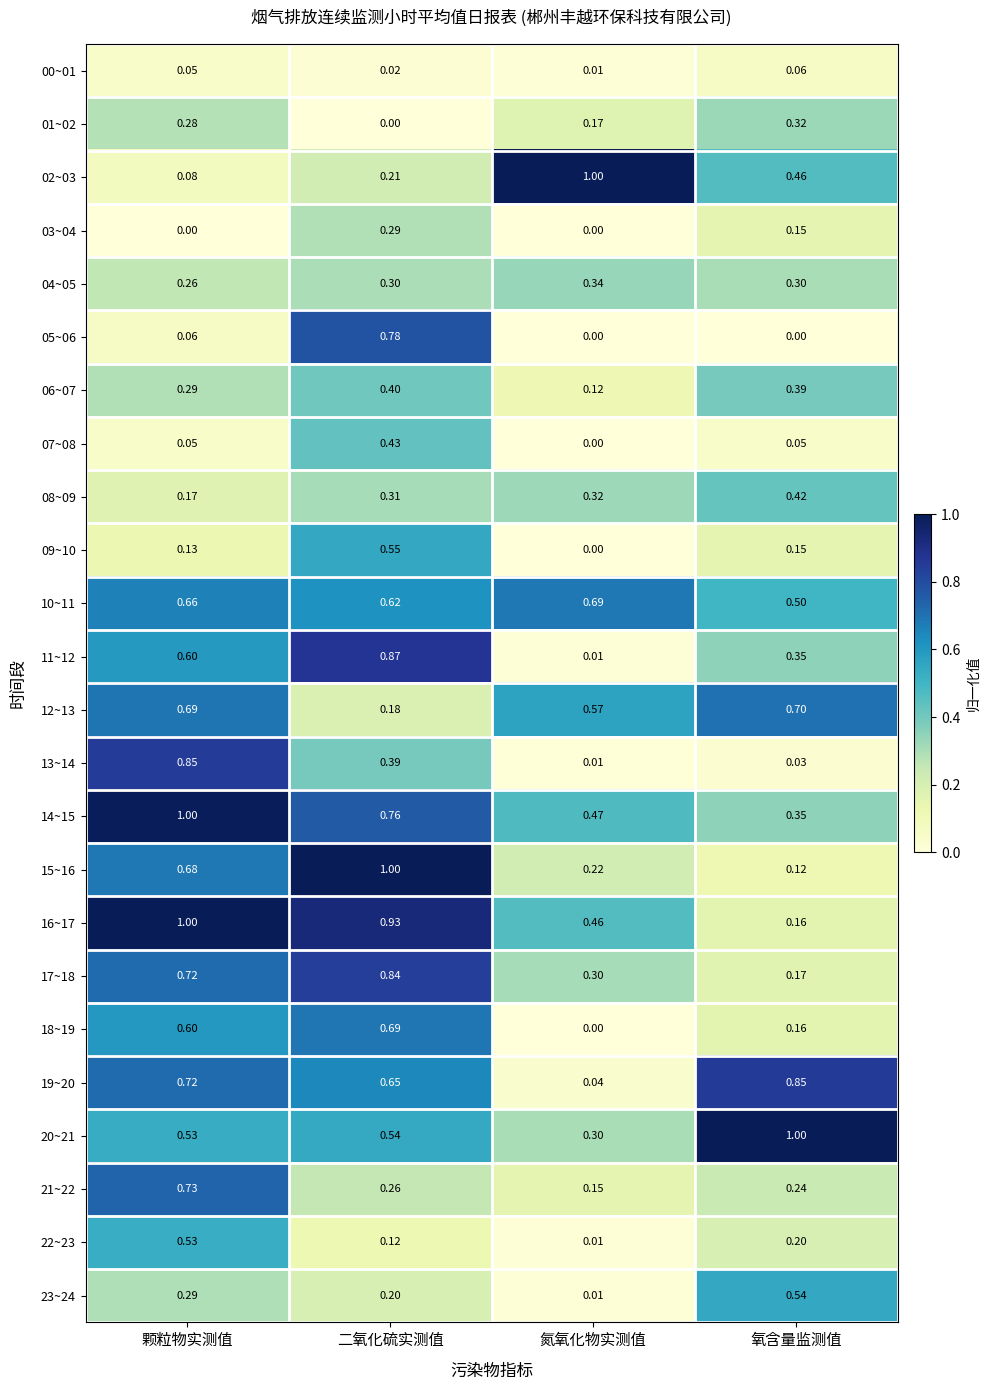

At which label is 08~09 closest to 0?

颗粒物实测值